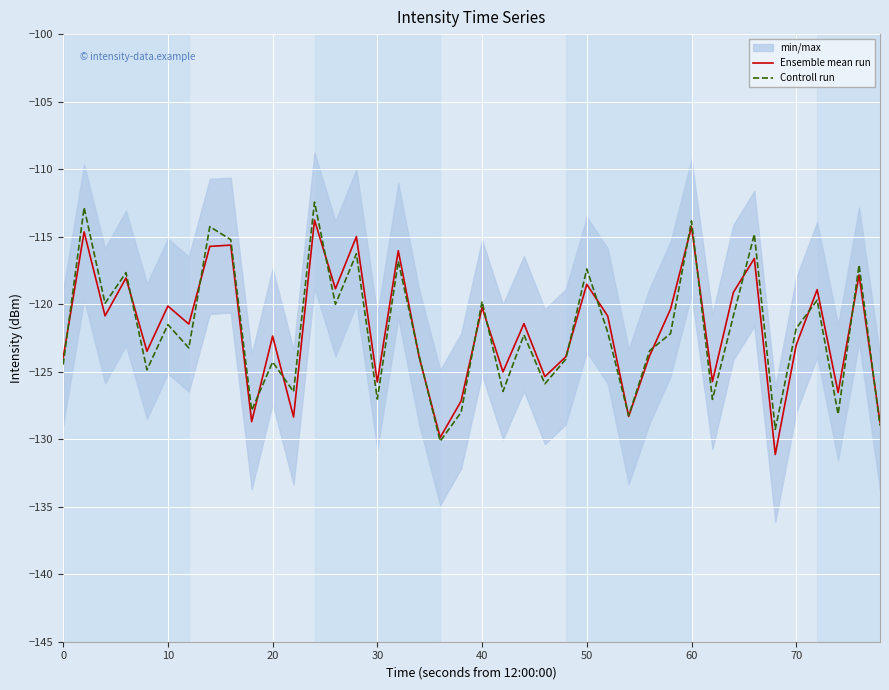

What is the minimum value for Ensemble mean run?

-131.1